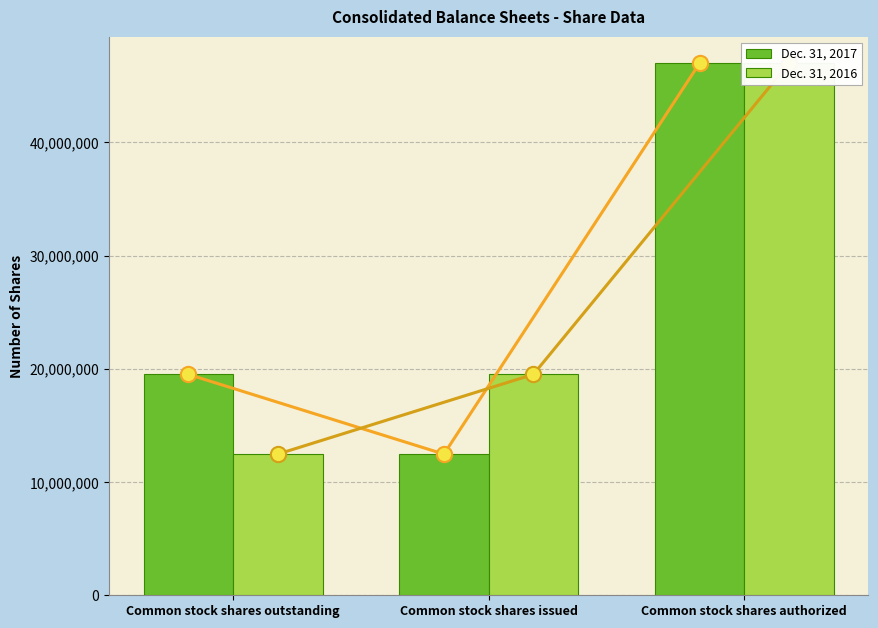

What is the value of the Dec. 31, 2017 bar at the 2nd from the left?

12468647